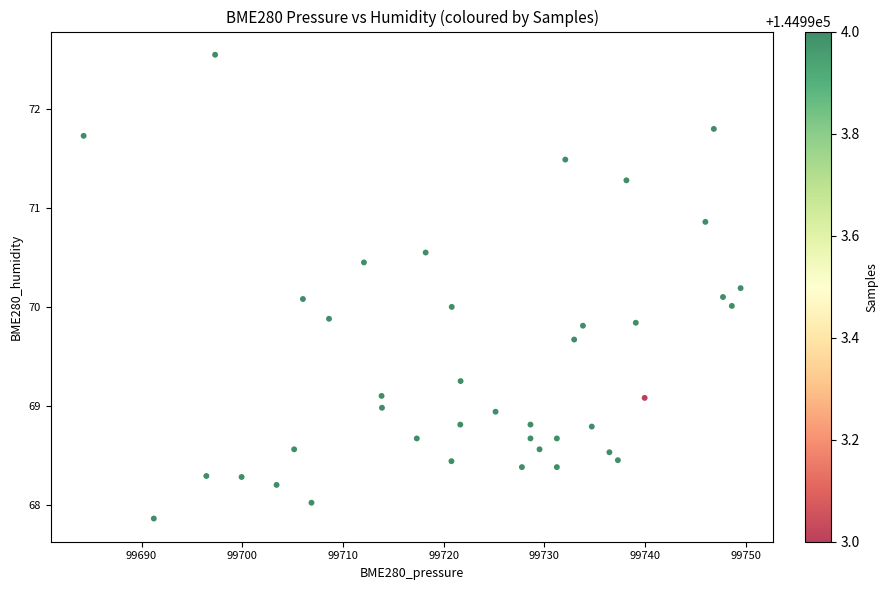

What is the range of X values (max minus min)?

65.2